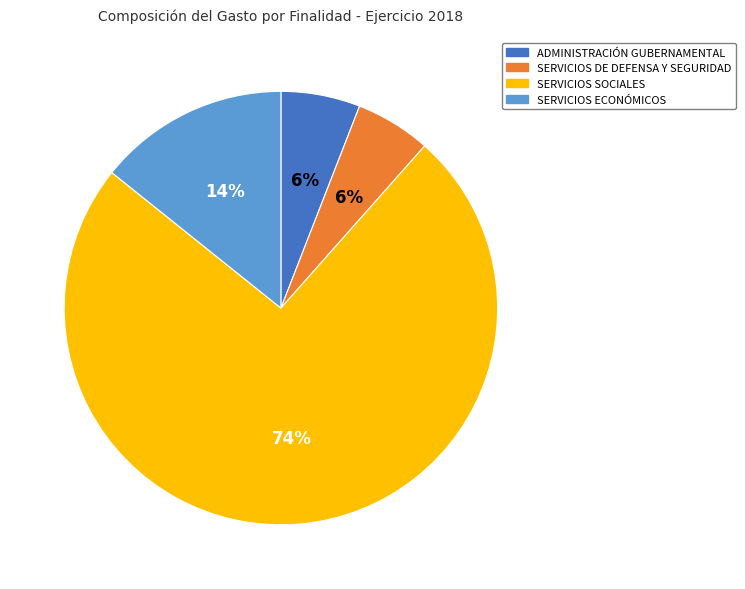

Do SERVICIOS SOCIALES and SERVICIOS DE DEFENSA Y SEGURIDAD together represent more than half of the pie?

Yes